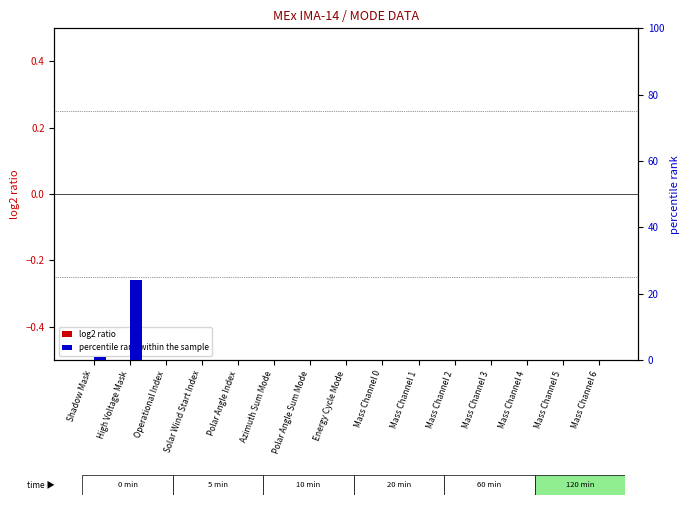

At which category is the sum across all series the highest?

High Voltage Mask